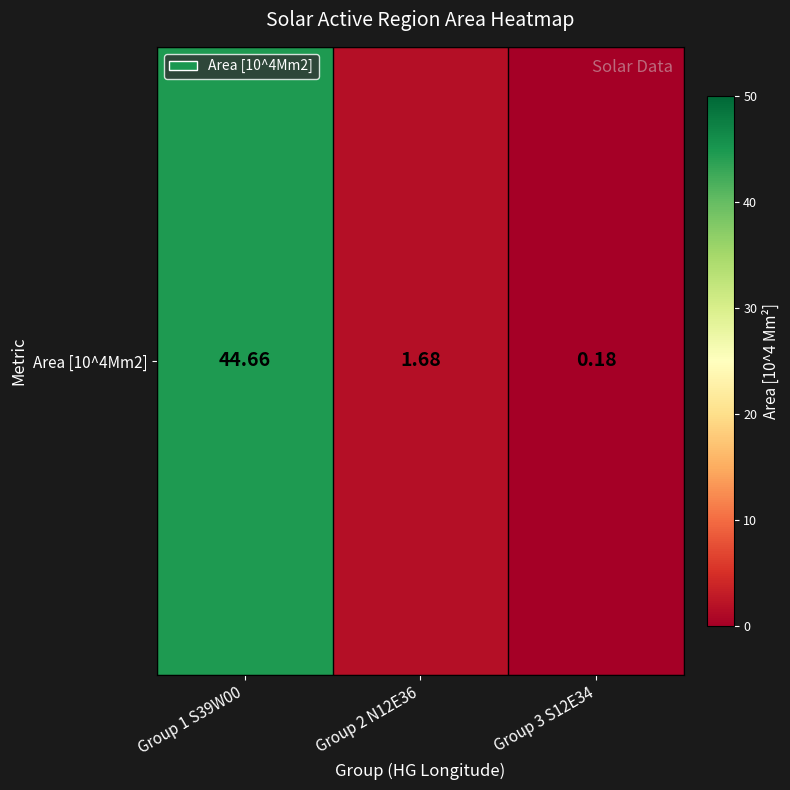

The value at Group 2 N12E36 is 1.7. True or false?

True